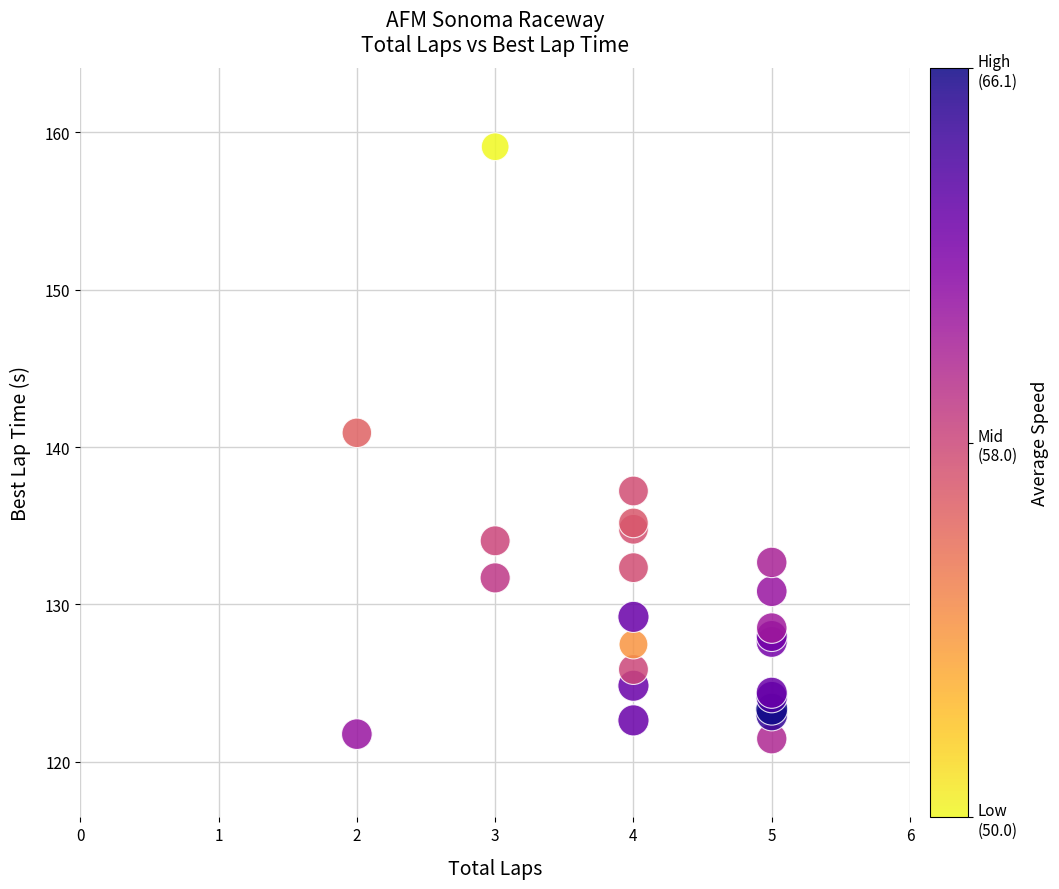

What Y value in the scatter plot is closest to 140?

140.9